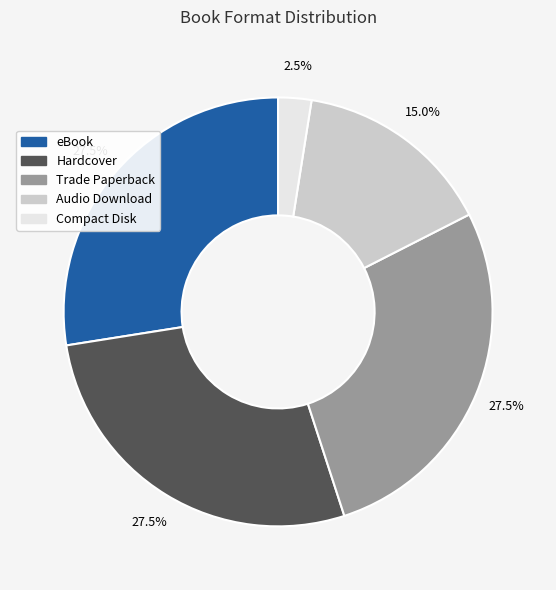

Between Audio Download and Hardcover, which is larger?

Hardcover